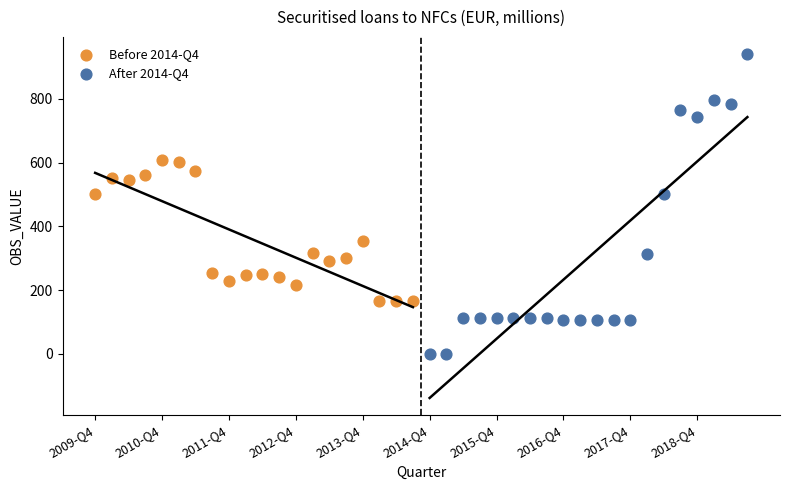

Which series reaches the minimum Y coordinate?

After 2014-Q4